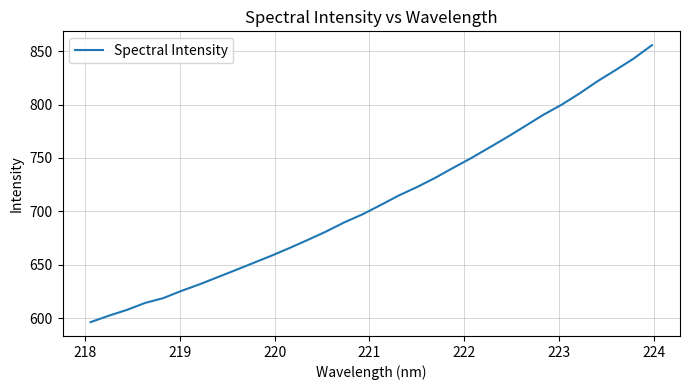

What is the difference between the maximum and minimum values?

259.1